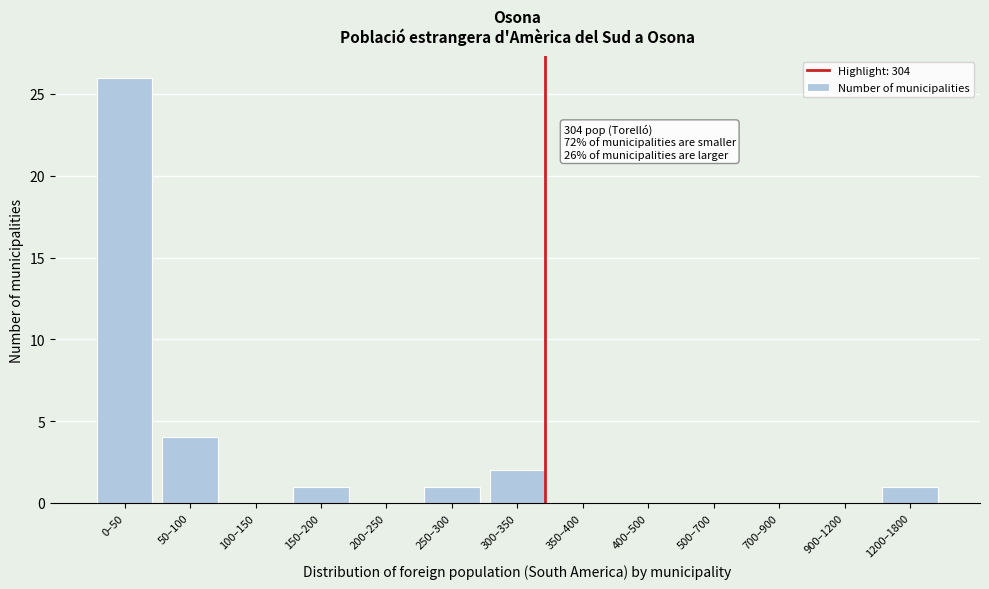

Reading left to right, list all the values displayed in this chart.

0–50=26	50–100=4	100–150=0	150–200=1	200–250=0	250–300=1	300–350=2	350–400=0	400–500=0	500–700=0	700–900=0	900–1200=0	1200–1800=1